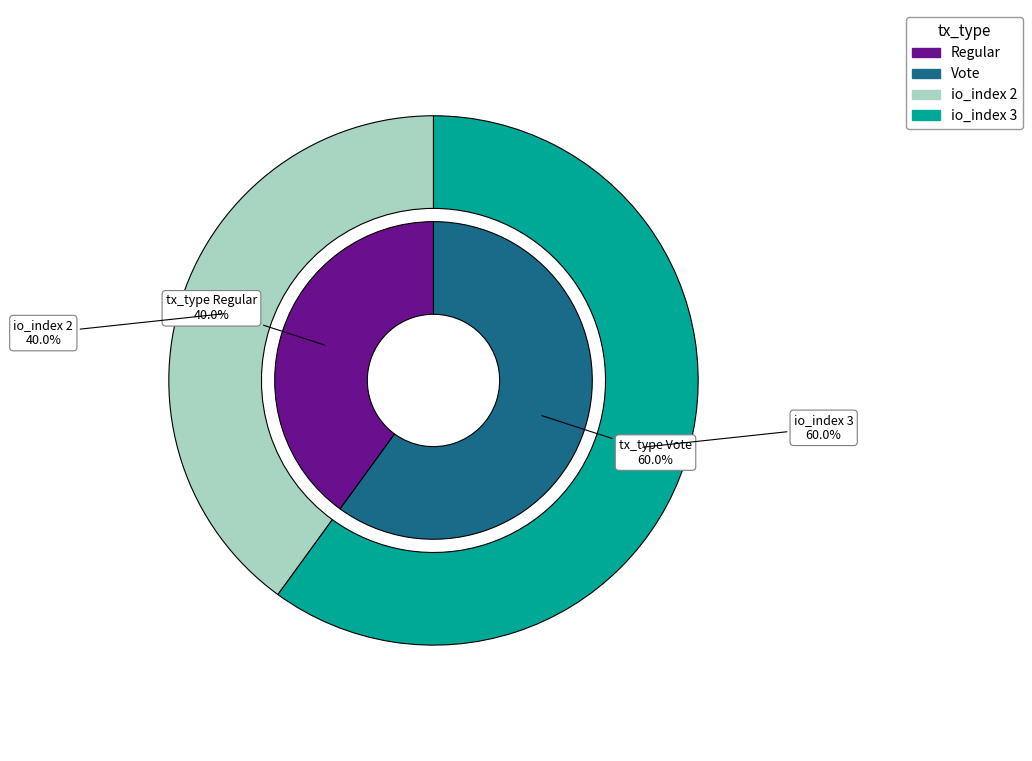

What is the smallest slice in the pie chart?

Regular